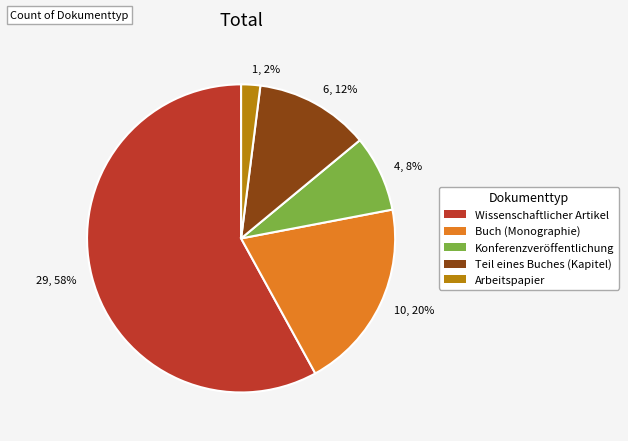

How many segments does this pie chart have?

5